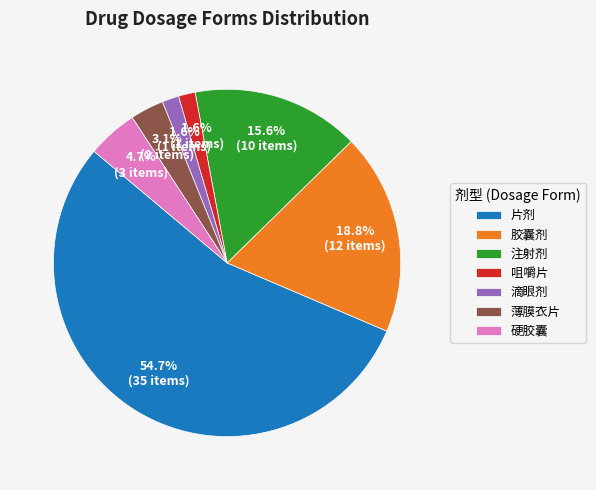

Do 硬胶囊 and 薄膜衣片 together represent more than half of the pie?

No